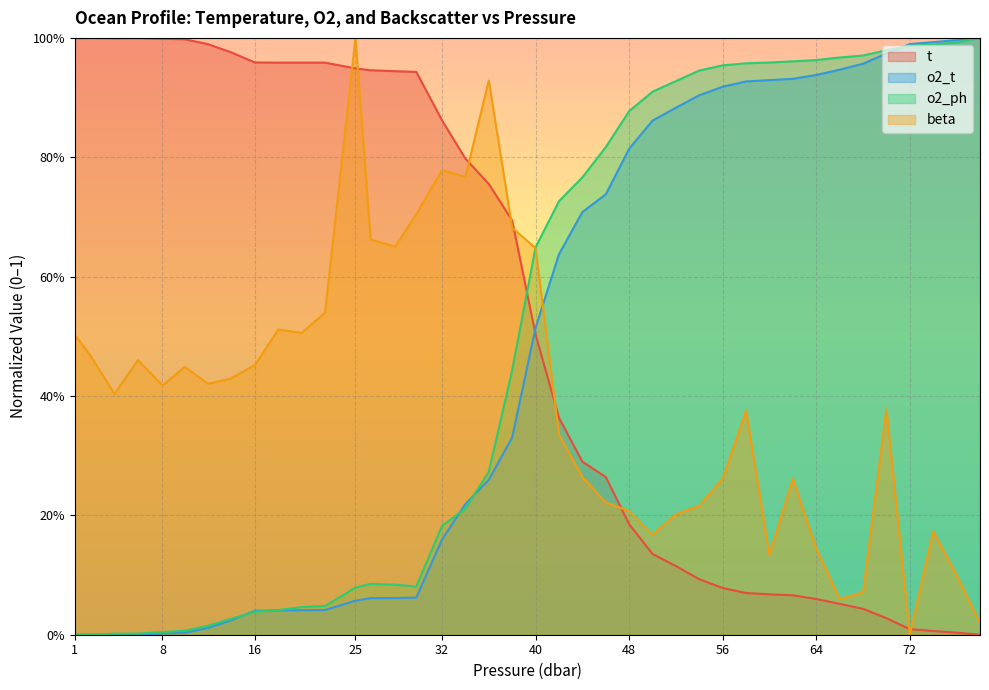

What is the difference between the second highest and second lowest values in the t series?

1.0